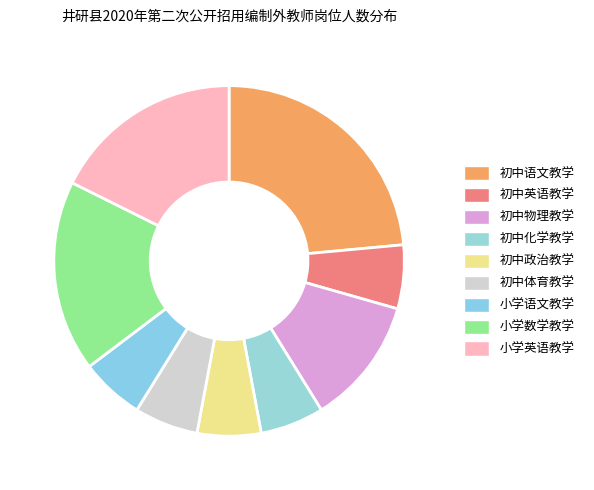

What is the total percentage of 初中物理教学 and 小学英语教学?

29.4%